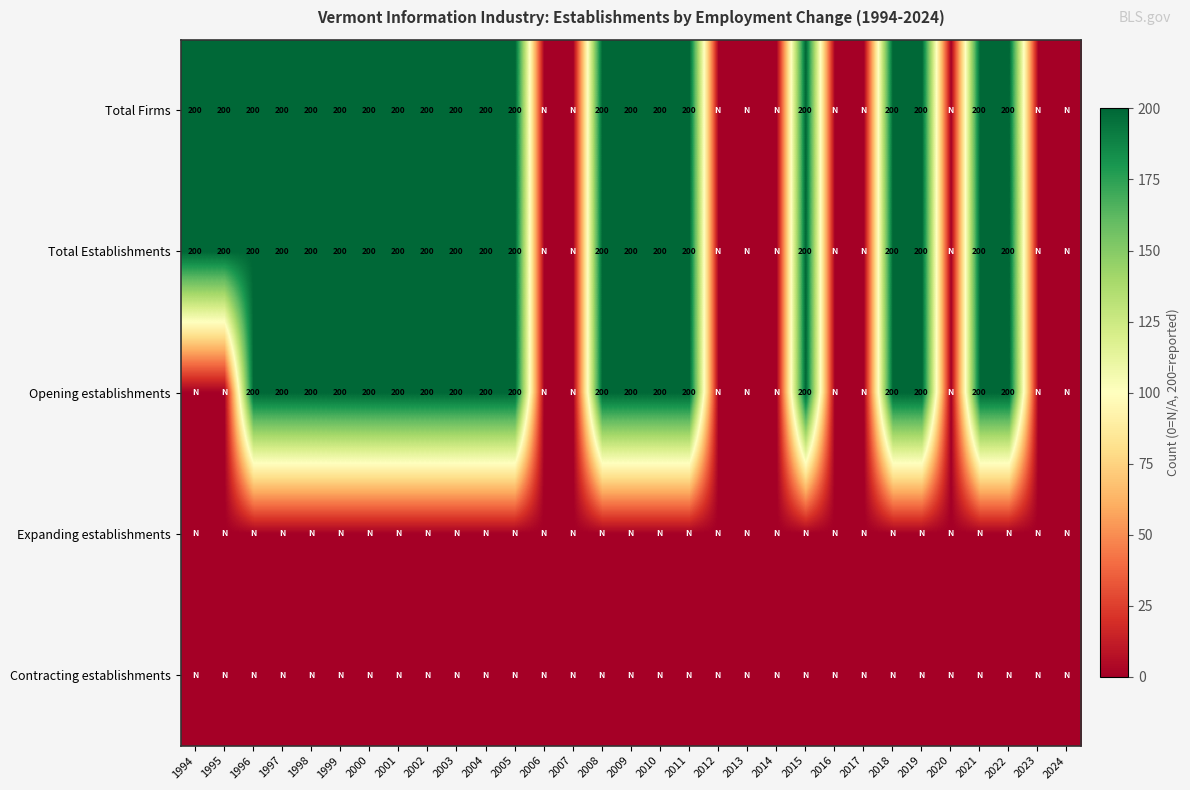

The value of Total Establishments at 1998 is 131. True or false?

False